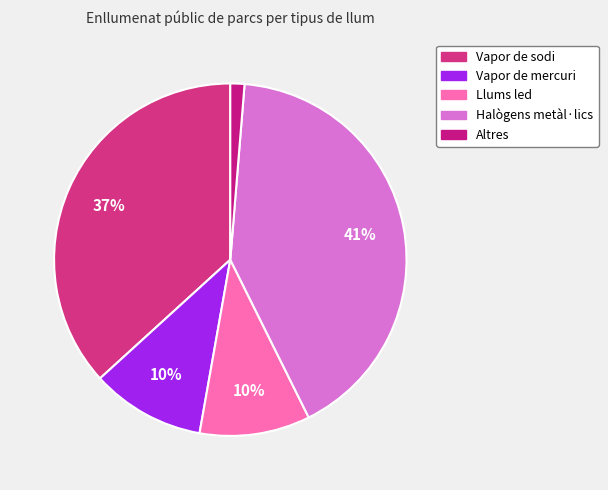

Rank the categories by value from highest to lowest.

Halògens metàl·lics, Vapor de sodi, Vapor de mercuri, Llums led, Altres